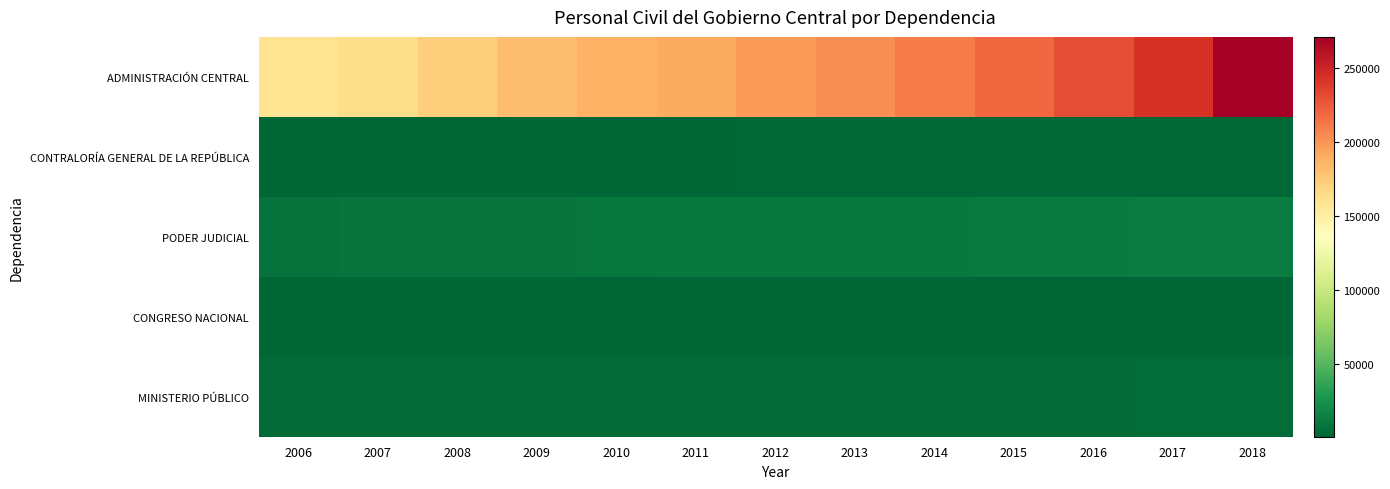

Reading right to left, what are all the values shown in this chart?

ADMINISTRACIÓN CENTRAL: 2018=270894	2017=242922	2016=230461	2015=218439	2014=210261	2013=203151	2012=197628	2011=190459	2010=186691	2009=180984	2008=171946	2007=163539	2006=158226
CONTRALORÍA GENERAL DE LA REPÚBLICA: 2018=2064	2017=1999	2016=1972	2015=1972	2014=2023	2013=2000	2012=1891	2011=1858	2010=1751	2009=1755	2008=1654	2007=1520	2006=1490
PODER JUDICIAL: 2018=12513	2017=12414	2016=12222	2015=11614	2014=10868	2013=10871	2012=10528	2011=10469	2010=9983	2009=9198	2008=8932	2007=8676	2006=7952
CONGRESO NACIONAL: 2018=1041	2017=1034	2016=1017	2015=966	2014=984	2013=975	2012=961	2011=947	2010=940	2009=920	2008=845	2007=824	2006=806
MINISTERIO PÚBLICO: 2018=4232	2017=4030	2016=3923	2015=3745	2014=3733	2013=3737	2012=3747	2011=3713	2010=3728	2009=3729	2008=3675	2007=3570	2006=3543